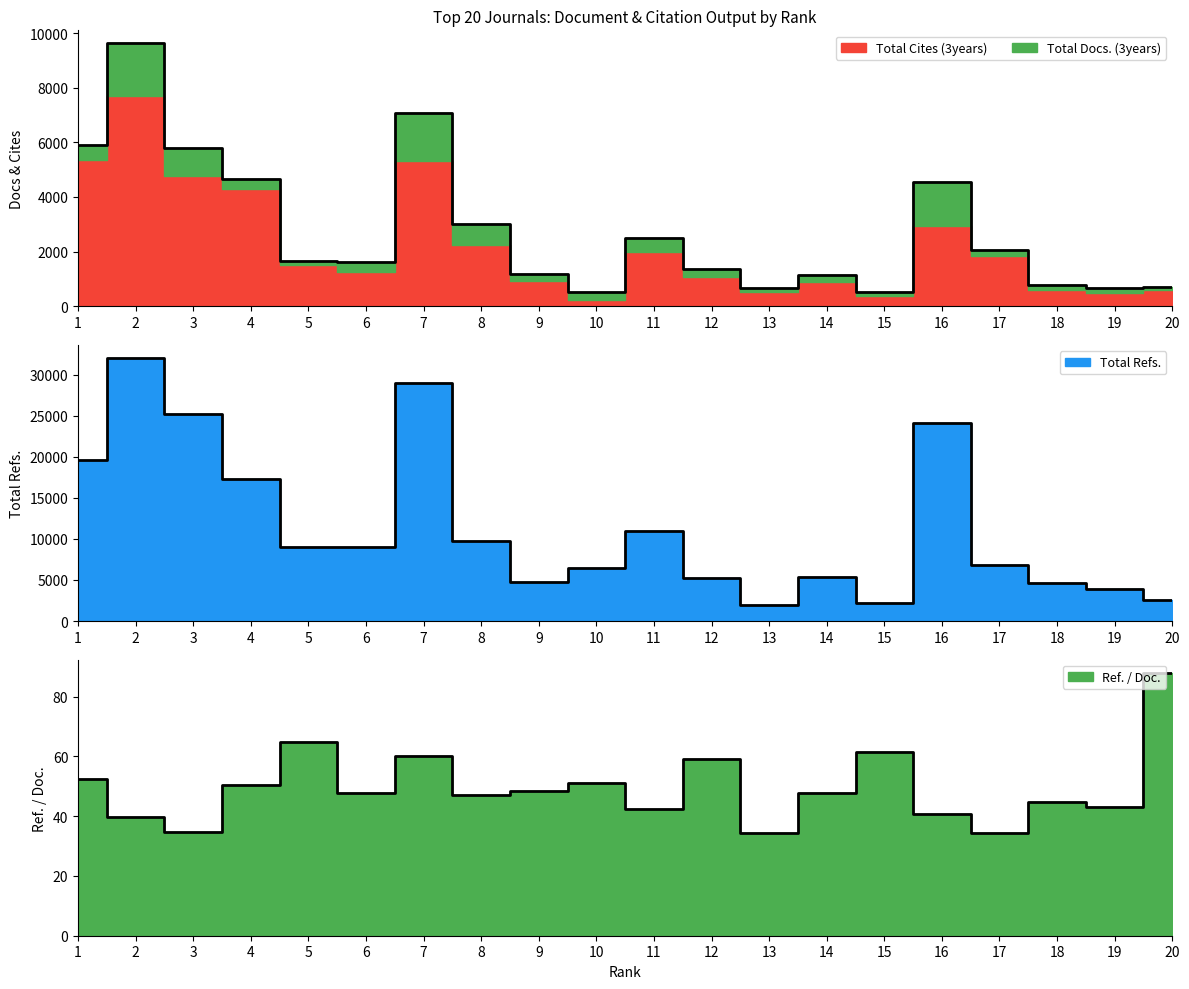

Which series has the largest range (max minus min)?

Total Refs.